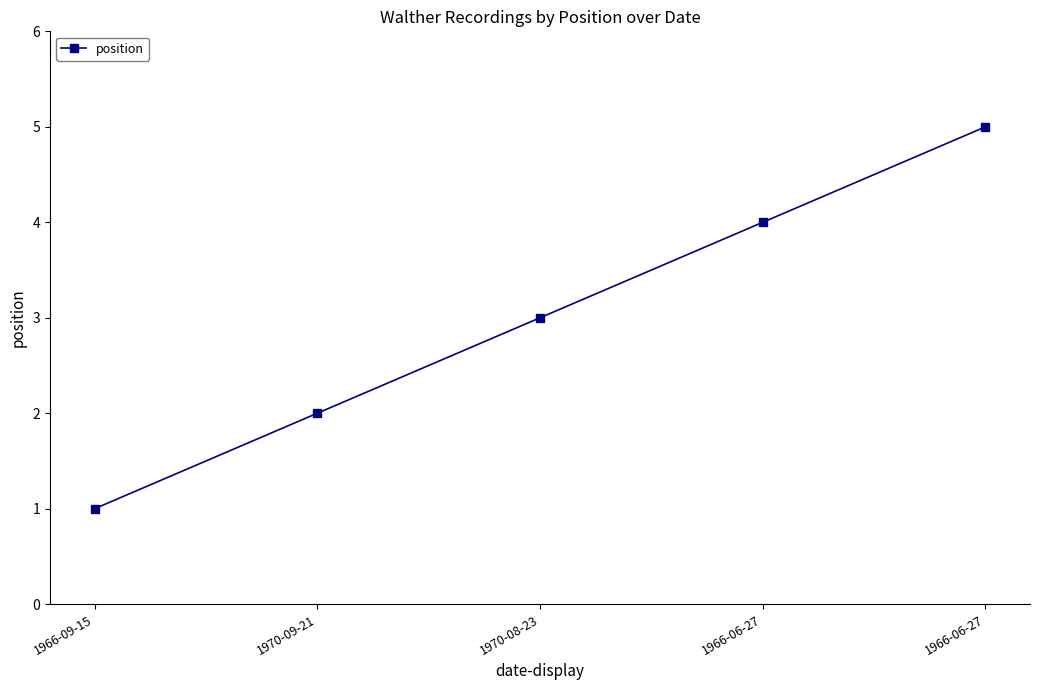

How many values are between 2 and 4?

3